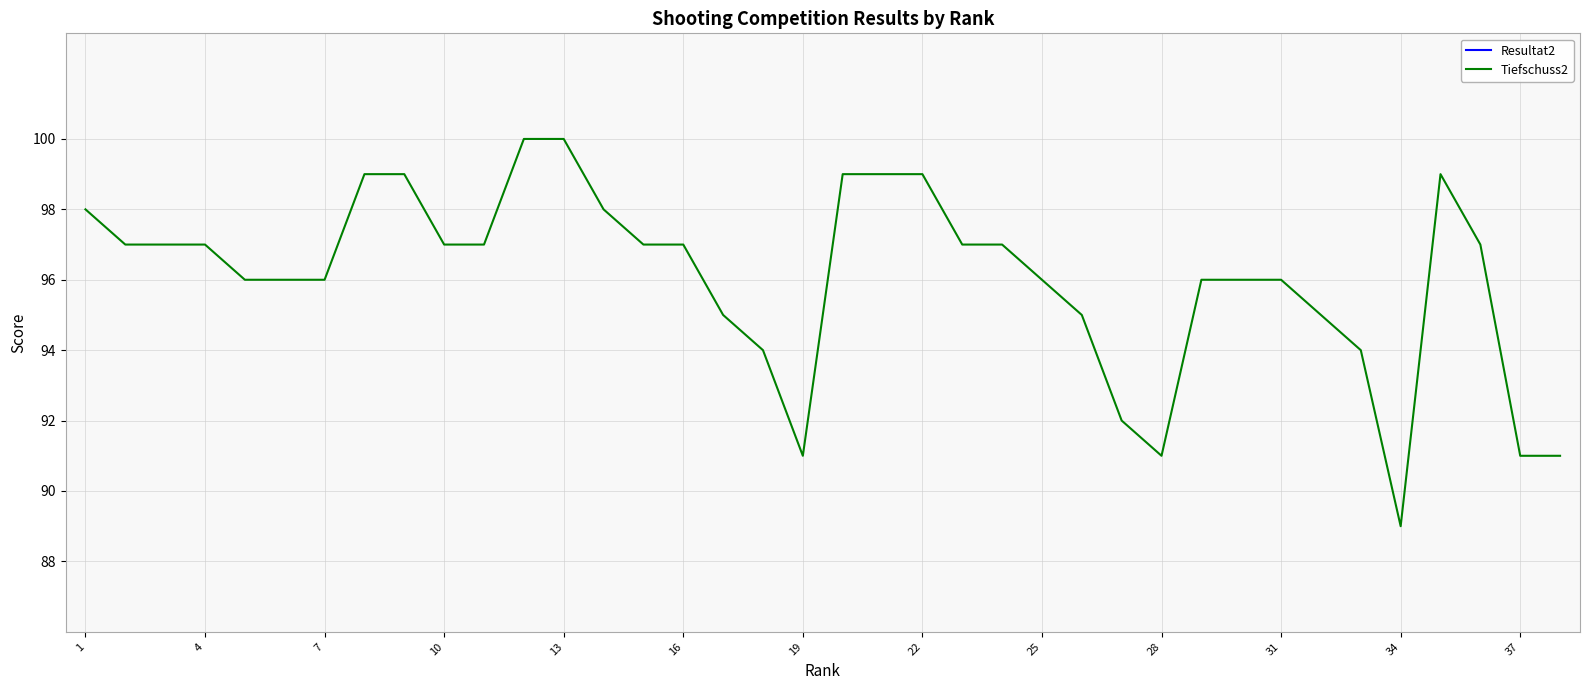

Is it true that Tiefschuss2 equals 156 at 19?

False